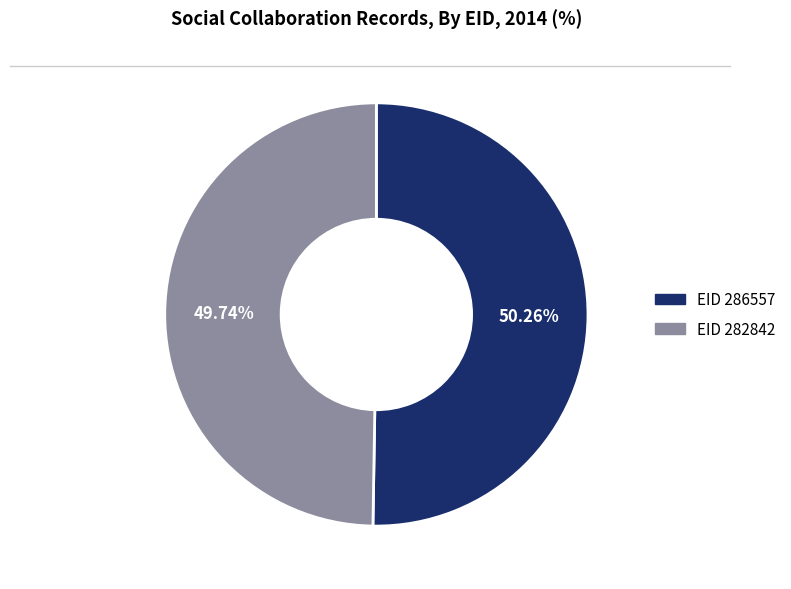

Count the number of slices in the pie.

2